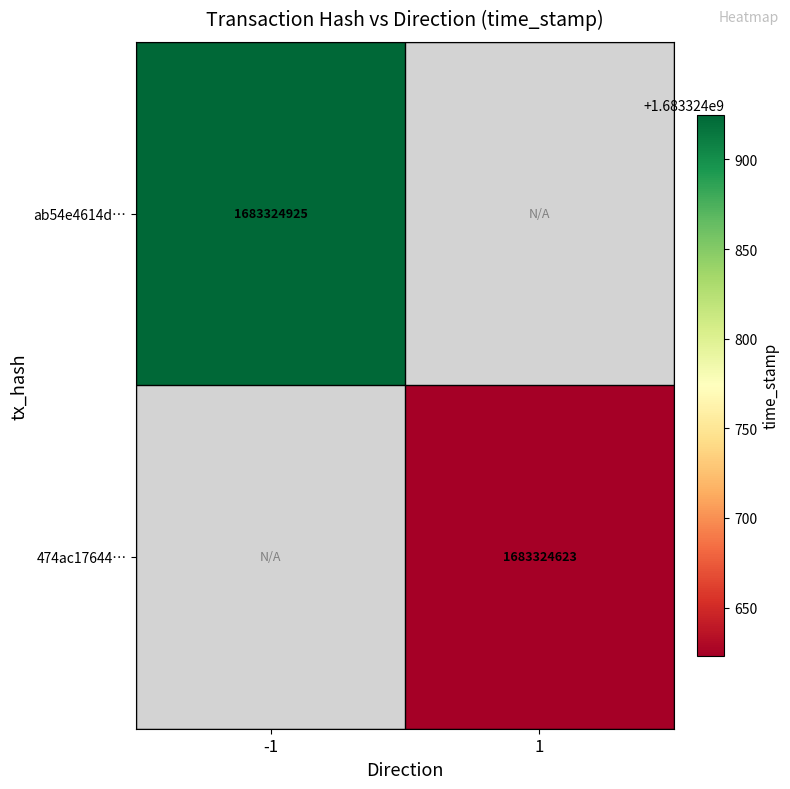

Rank the series by their maximum value, from lowest to highest.

474ac176442a5e57eb1c210488310b1d888c880, ab54e4614de156371e069cb5e158ecaa921003e